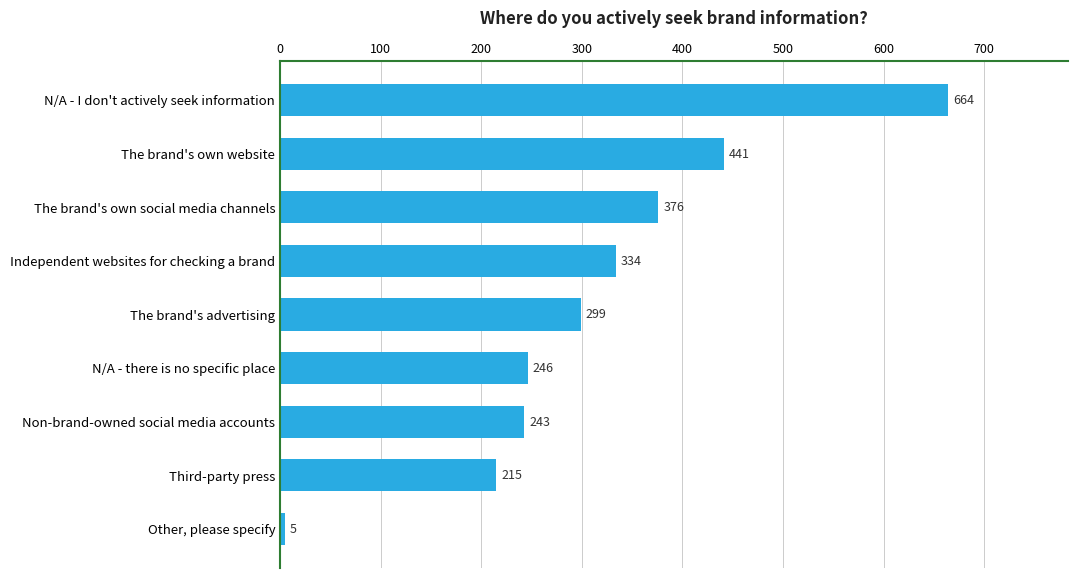

Reading top to bottom, transcribe all the data shown in this chart.

664	441	376	334	299	246	243	215	5